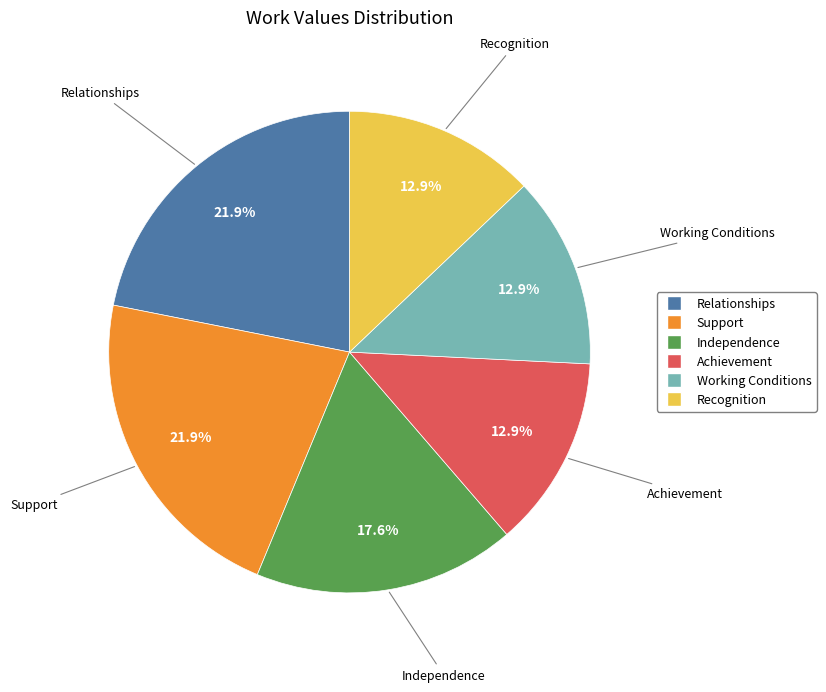

Which has a higher value, Working Conditions or Support?

Support